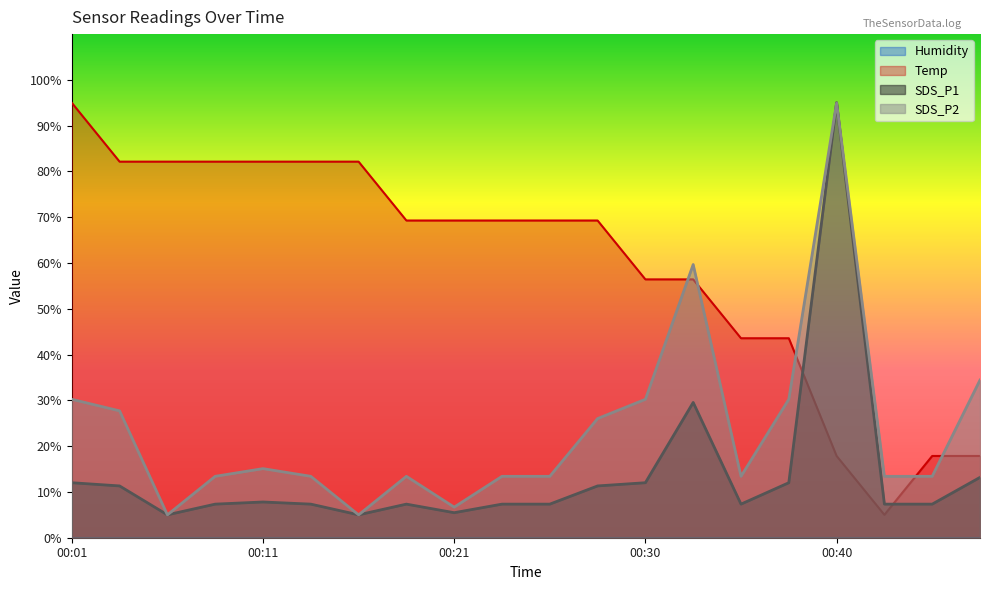

Does the chart display data point markers on the line(s)?

No